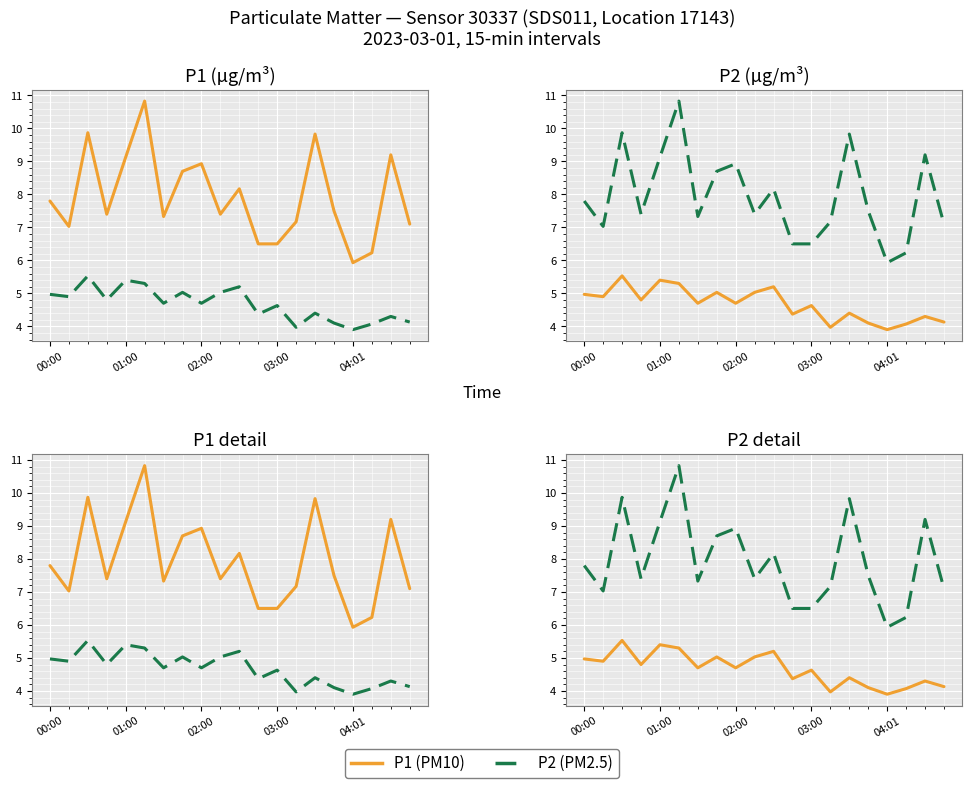

What is the sum of all P1 values?

158.6